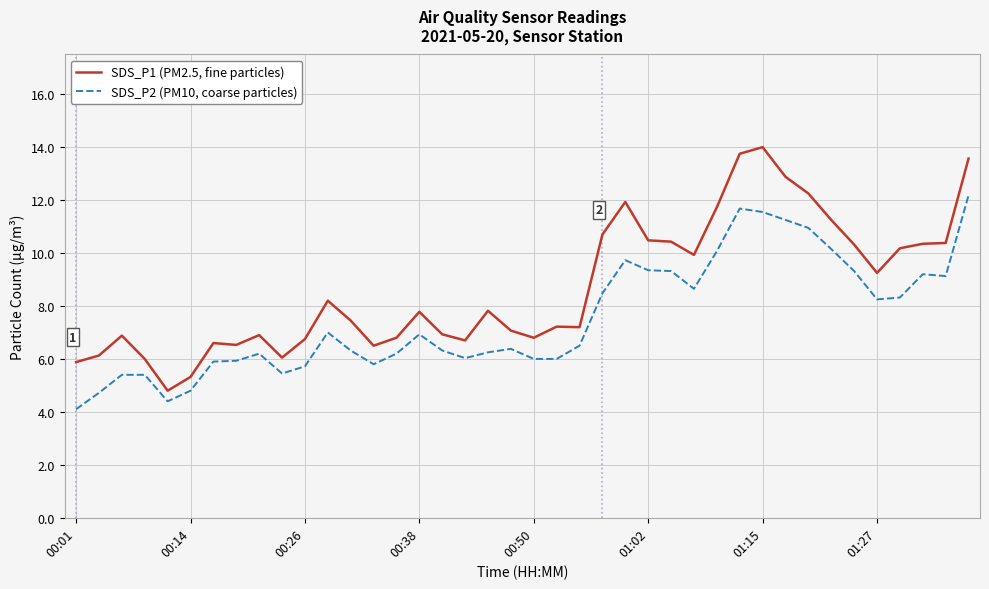

Rank the series by their maximum value, from lowest to highest.

SDS_P2 (PM10, coarse particles), SDS_P1 (PM2.5, fine particles)